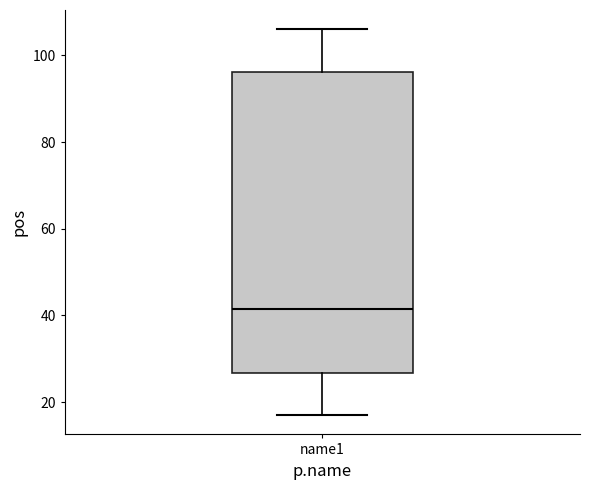

Read this box plot against the y-axis: the position of the median line, the range covered by the box, and the ends of both whiskers. The values are not printed on the chart, so give them approximately, as read against the axis.

median 42, box 26 to 96, whiskers 18 to 106